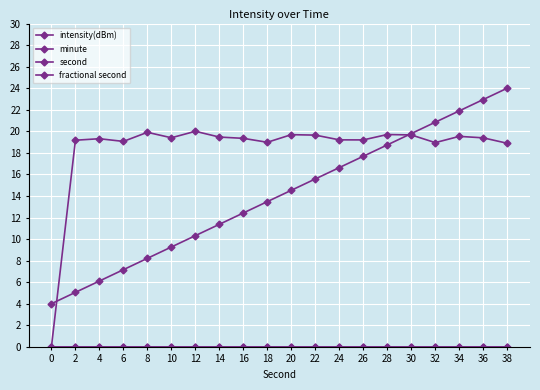

Between 36 and 30, which is larger?

30